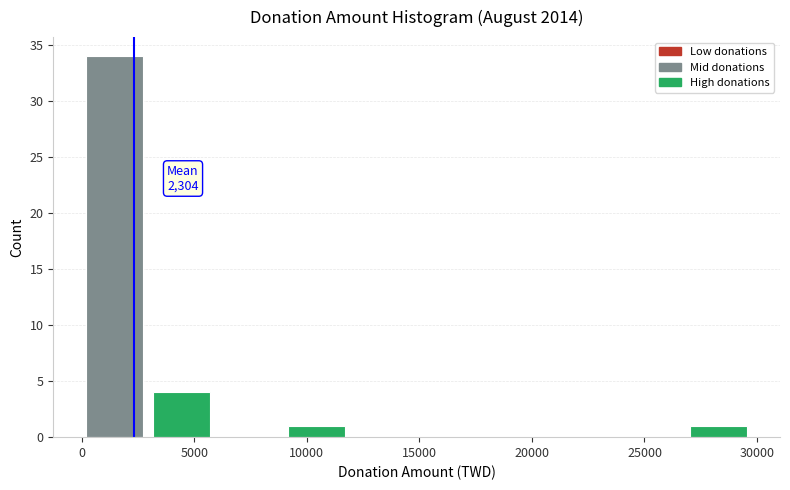

Which range on the x-axis has the tallest bar?

0 to 3000